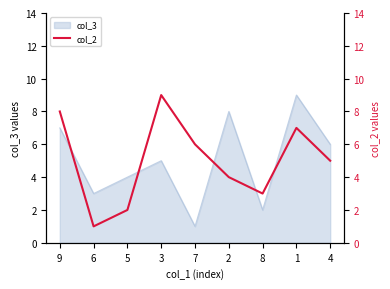

The value at 8 is 1. True or false?

False